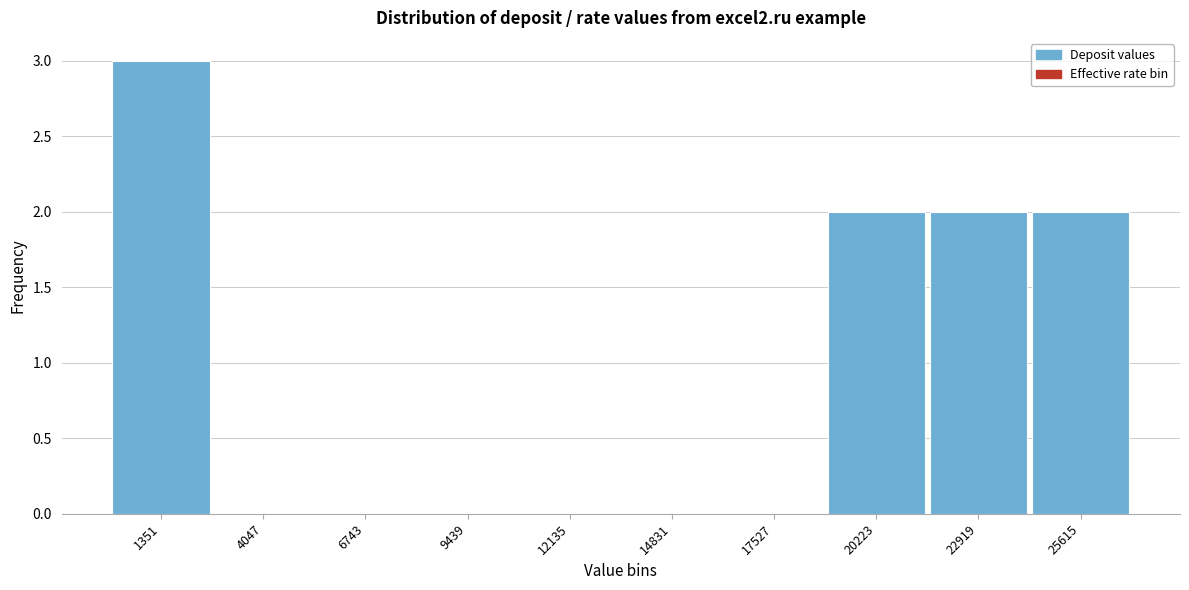

Reading left to right, transcribe this chart: for each bar, give the range it covers on the x-axis and its height. Neither the bar edges nor the heights are printed on the chart, so give them approximately, as read against the axes.

0 to 2500: 3
2500 to 5500: 0
5500 to 8000: 0
8000 to 11000: 0
11000 to 13500: 0
13500 to 16000: 0
16000 to 19000: 0
19000 to 21500: 2
21500 to 24500: 2
24500 to 27000: 2